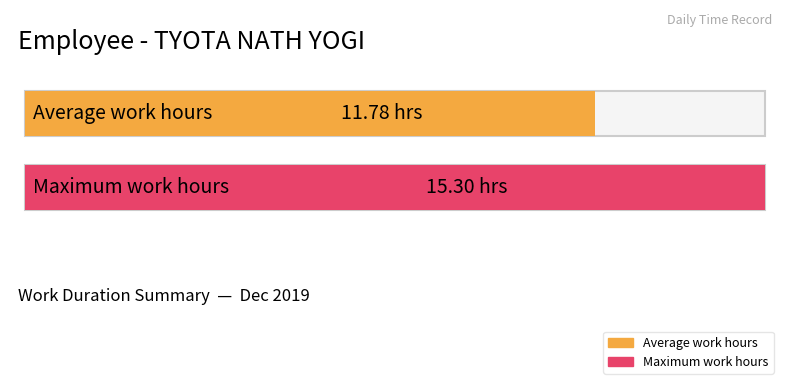

What is the greatest value displayed?

15.3